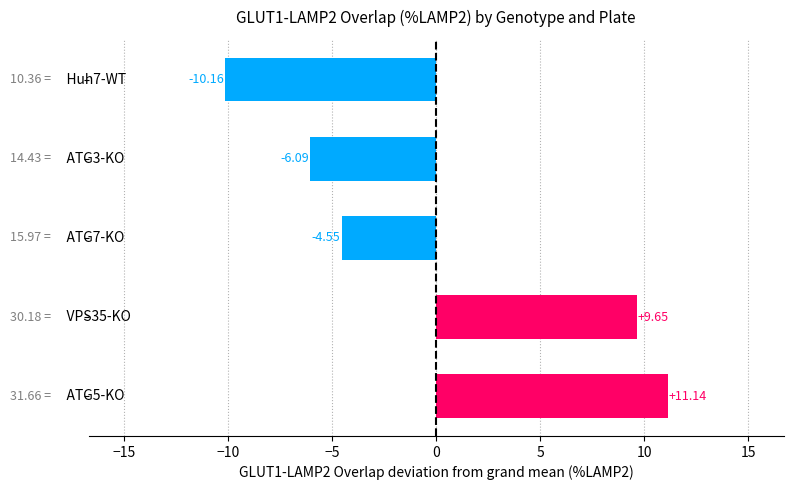

How many negative values are there?

3